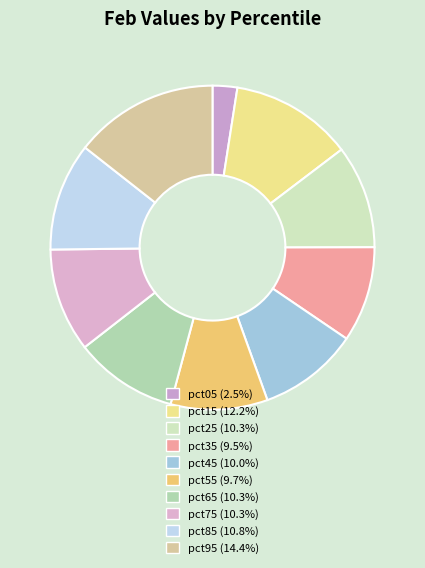

How much of the chart is everything except pct15?

87.8%